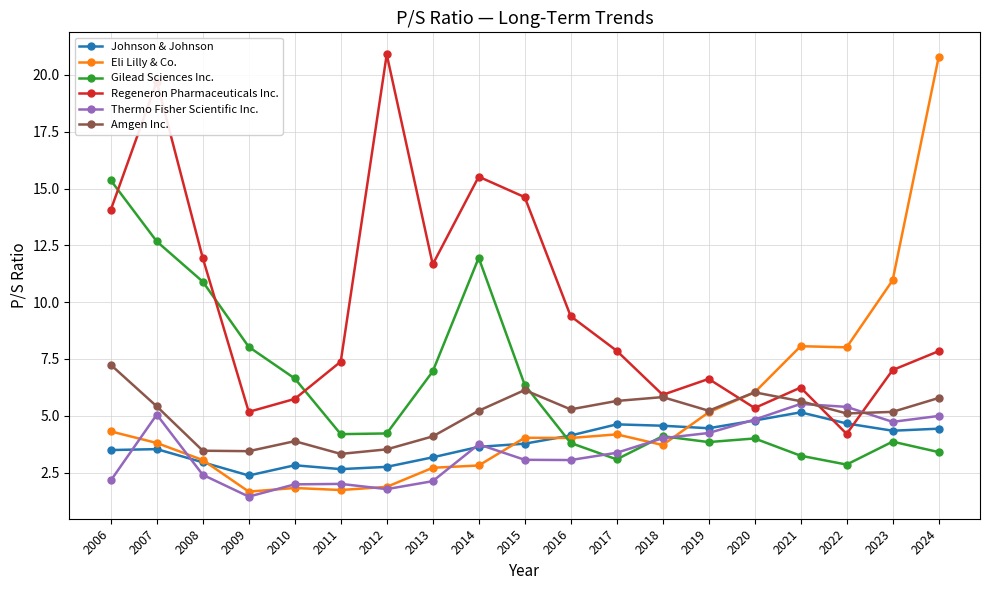

Is it true that Thermo Fisher Scientific Inc. equals 2.0 at 2011?

True